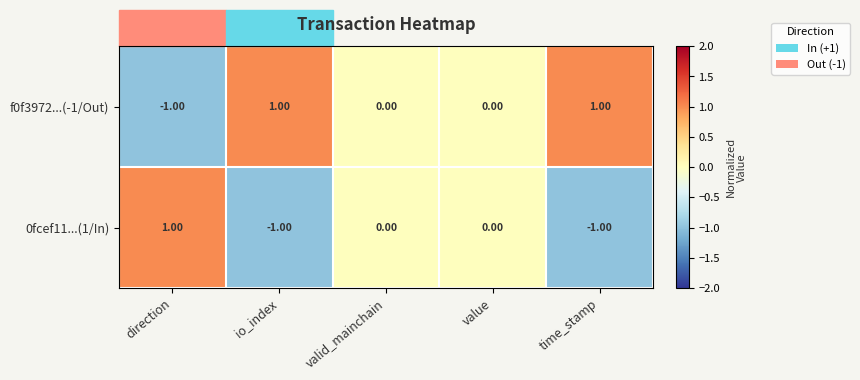

Where does the 0fcef11...(1/In) series first go above 0?

direction